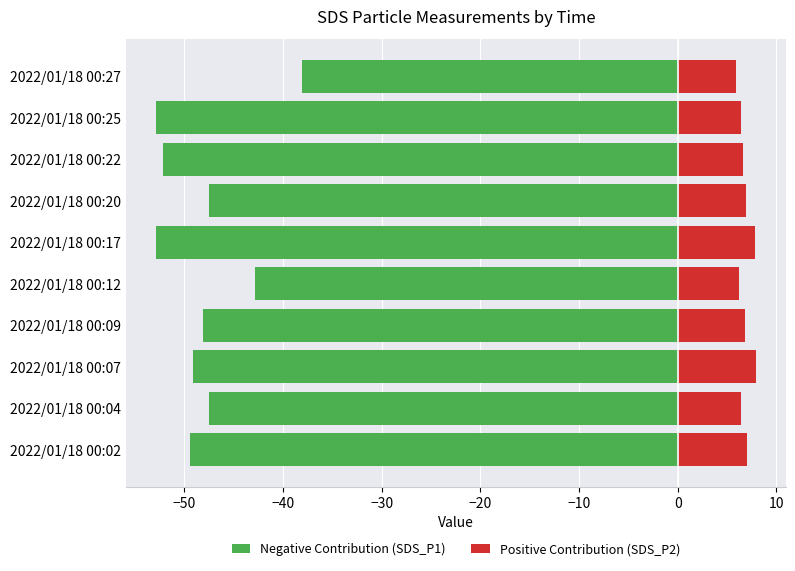

What are all the series names shown in the legend?

Negative Contribution (SDS_P1), Positive Contribution (SDS_P2)